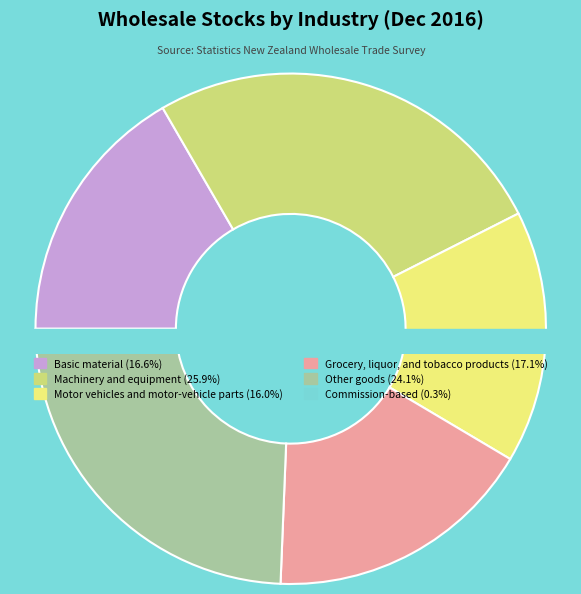

Rank the categories by value from lowest to highest.

Commission-based, Motor vehicles and motor-vehicle parts, Basic material, Grocery, liquor, and tobacco products, Other goods, Machinery and equipment